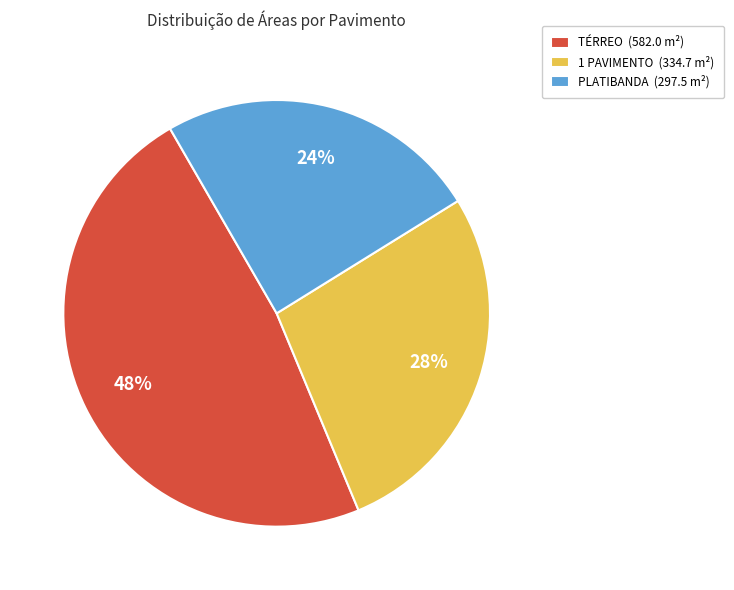

To the nearest percent, what is the average slice percentage?

33%